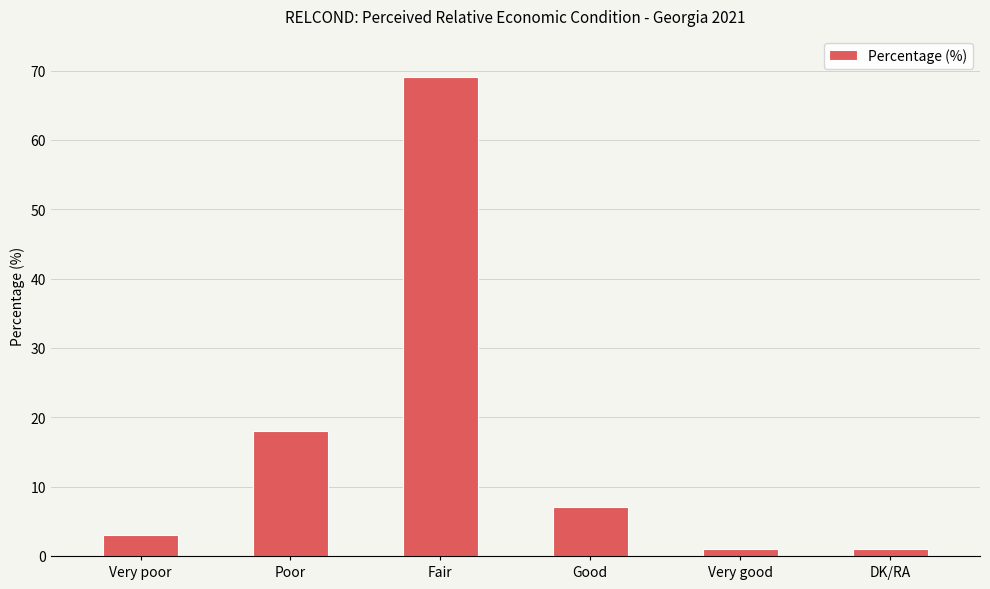

Reading left to right, list all the values displayed in this chart.

3	18	69	7	1	1